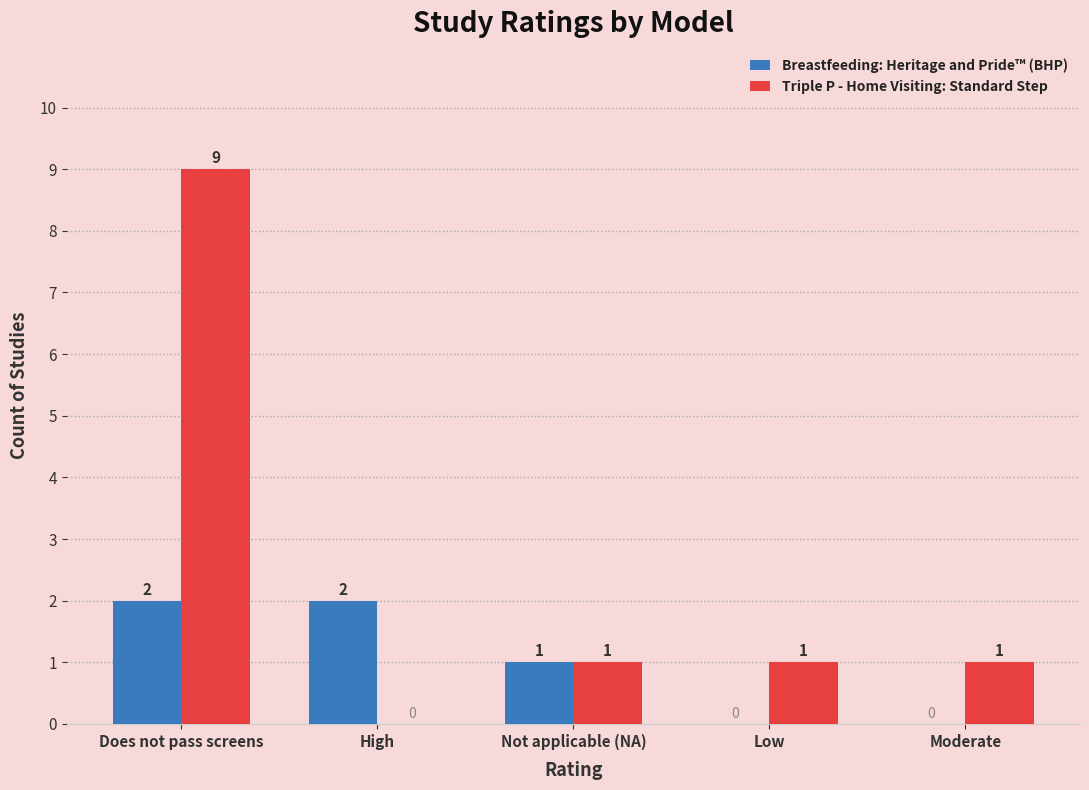

What is the sum of all Breastfeeding: Heritage and Pride™ (BHP) values?

5